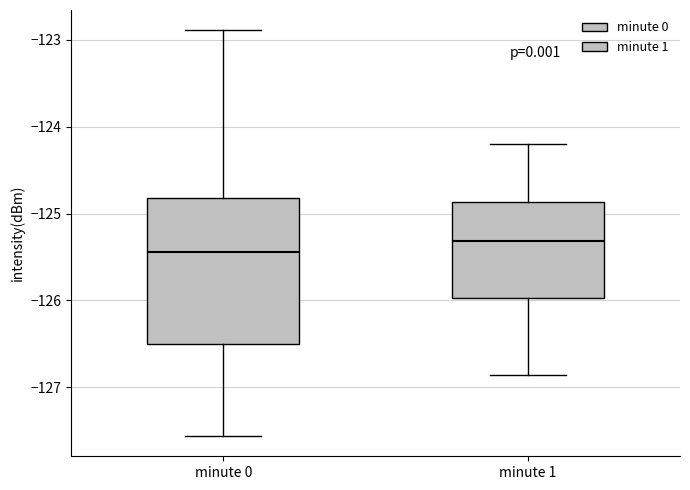

Reading left to right, read every box against the y-axis: the position of its median line, the range the box covers, and the ends of its whiskers. The values are not printed on the chart, so give them approximately, as read against the axis.

minute 0: median -125.4, box -126.5 to -124.8, whiskers -127.6 to -122.9
minute 1: median -125.3, box -126.0 to -124.9, whiskers -126.9 to -124.2